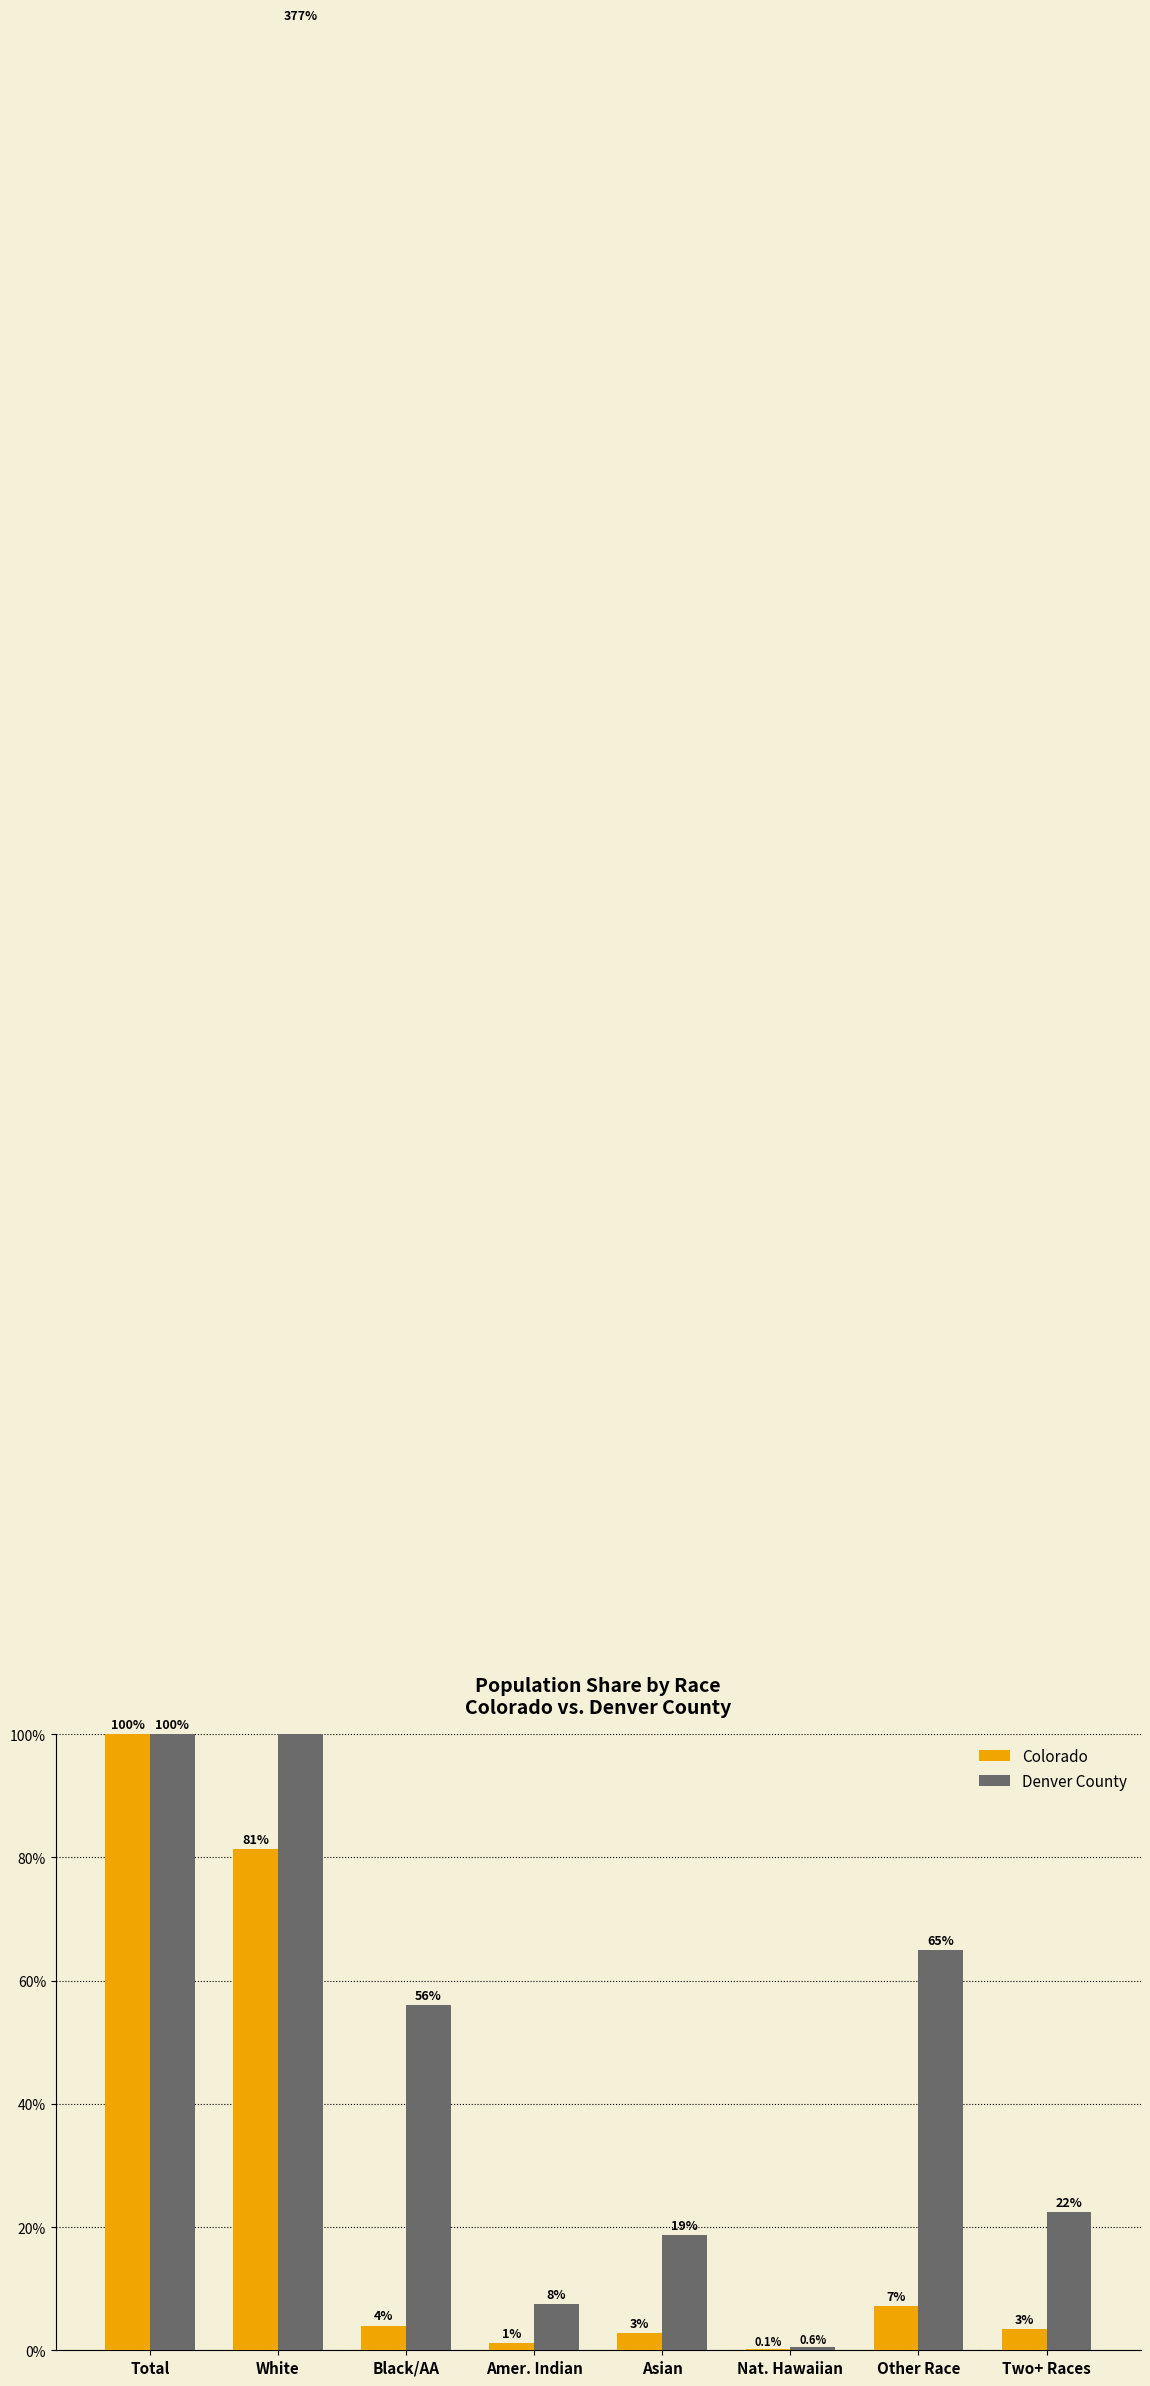

Reading left to right, extract all data points from this chart.

Colorado: Total=100.0	White=81.3	Black/AA=4.0	Amer. Indian=1.1	Asian=2.8	Nat. Hawaiian=0.1	Other Race=7.2	Two+ Races=3.4
Denver County: Total=100.0	White=377.5	Black/AA=56.1	Amer. Indian=7.5	Asian=18.6	Nat. Hawaiian=0.6	Other Race=65.0	Two+ Races=22.4